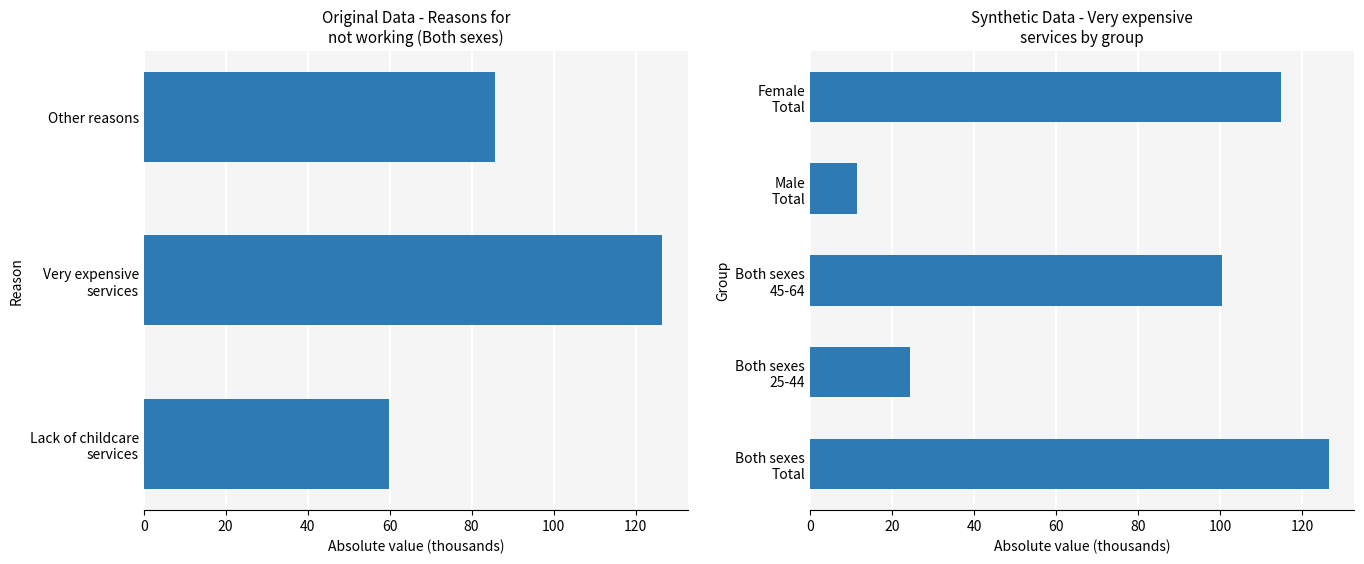

What is the label of the 2nd bar from the right?

Male